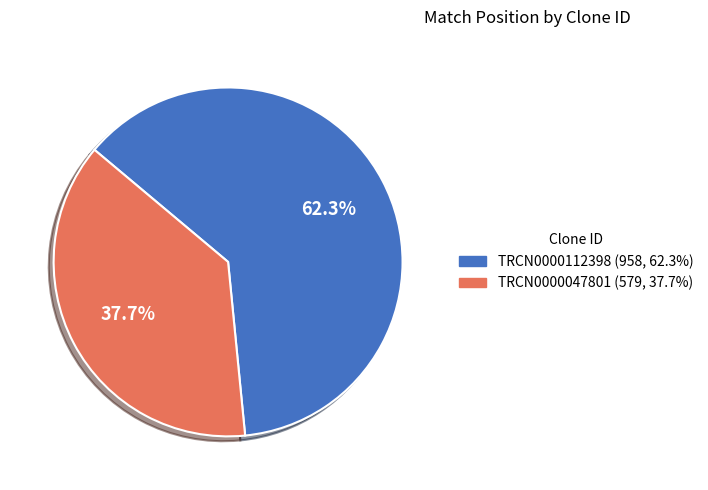

Which category has the biggest portion of the pie?

TRCN0000112398